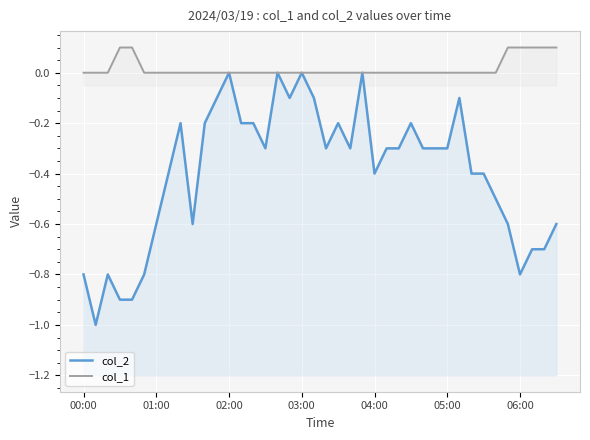

True or false: col_2 and col_1 cross at least once.

False